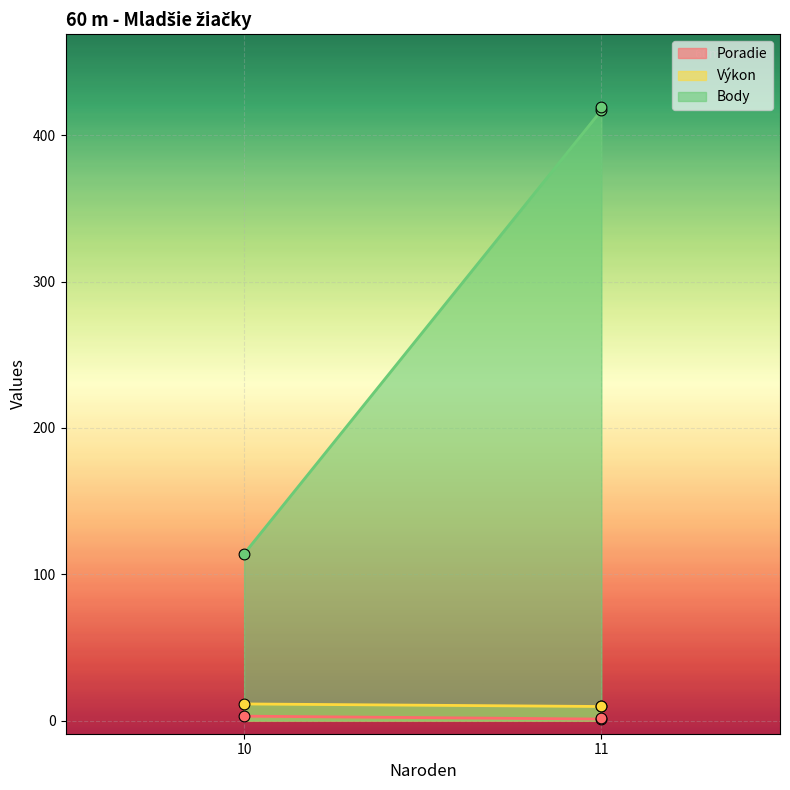

Which series contains the lowest Y value?

Poradie